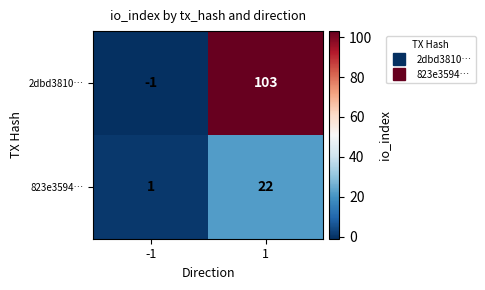

Which series has the largest total across all categories?

2dbd3810…